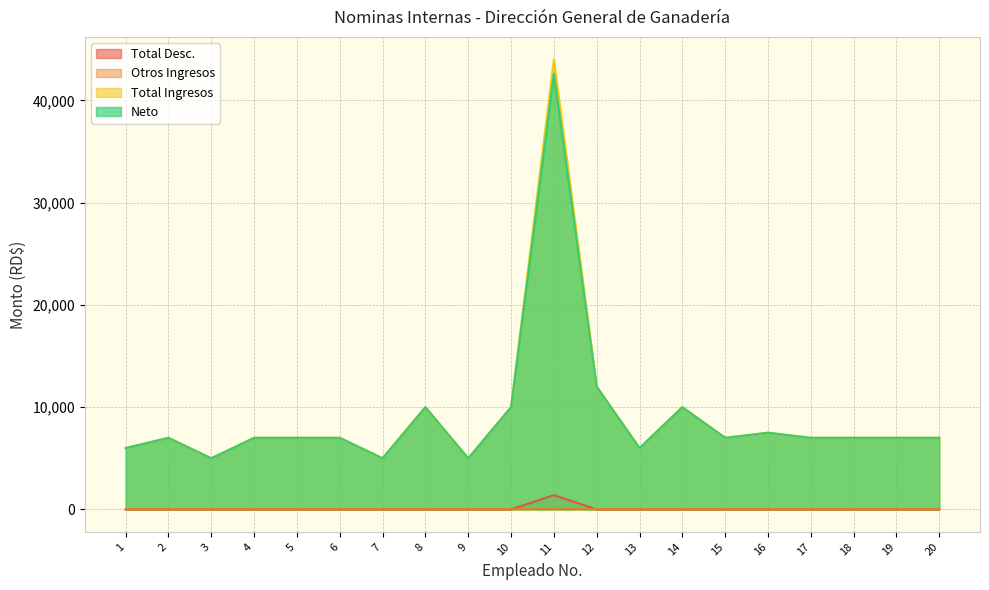

At which category is the sum across all series the highest?

11